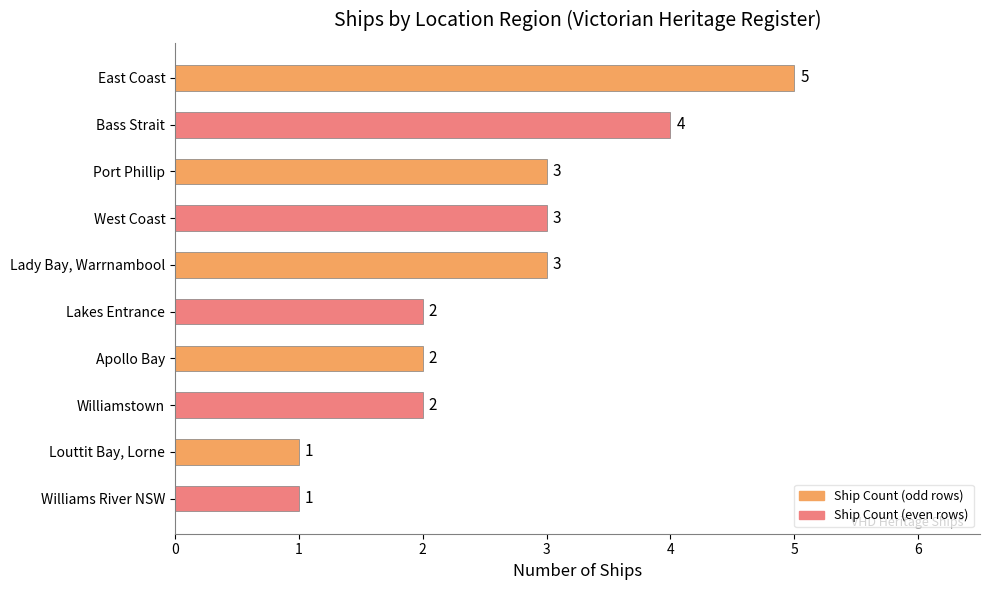

Are the bars grouped side by side (vs. stacked)?

No